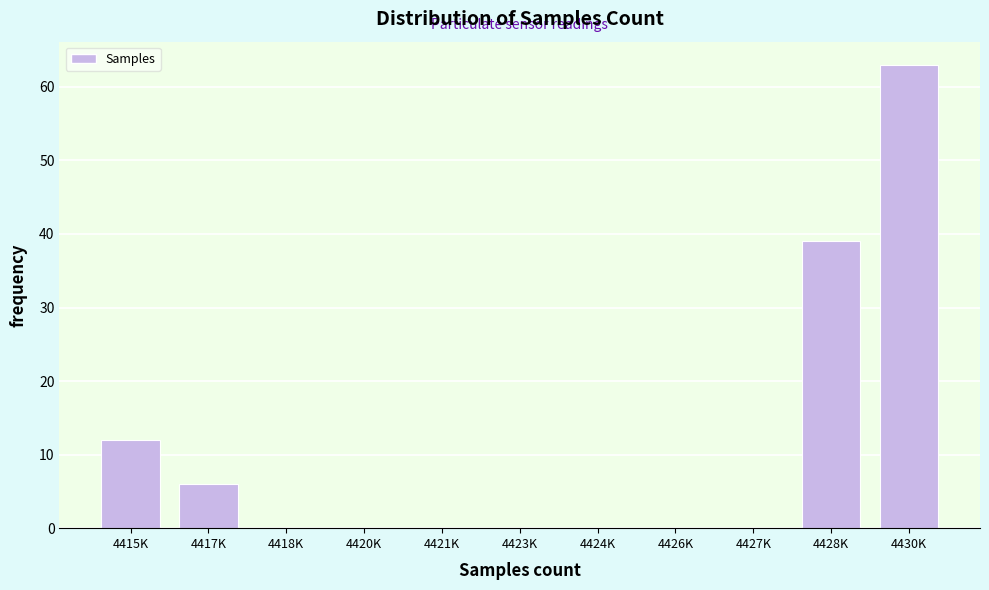

Reading right to left, list all the values displayed in this chart.

4430K=63	4428K=39	4427K=0	4426K=0	4424K=0	4423K=0	4421K=0	4420K=0	4418K=0	4417K=6	4415K=12